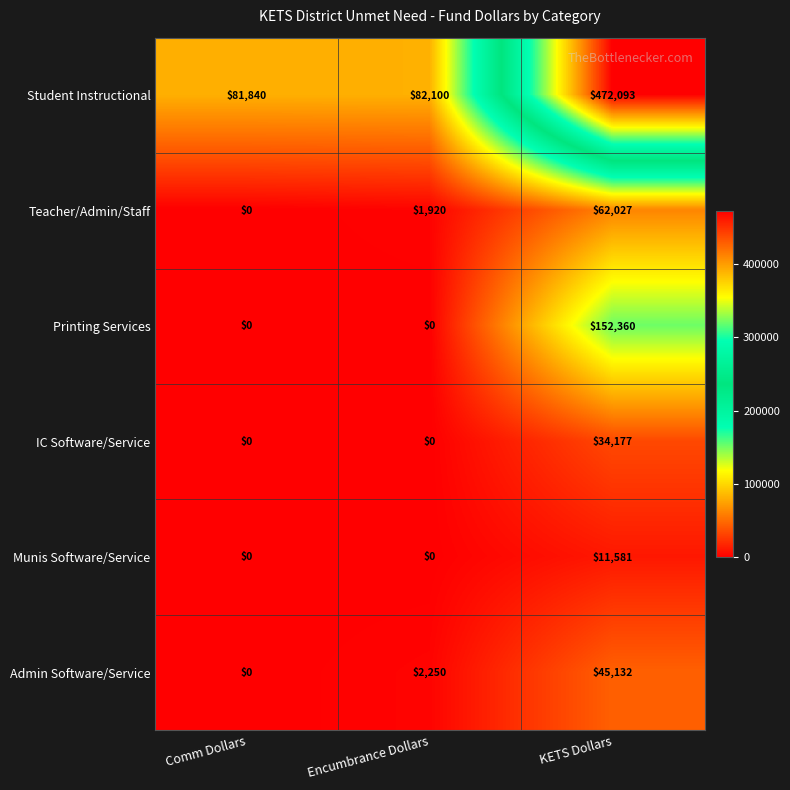

Reading right to left, what are all the values shown in this chart?

Student Instructional: 472093	82100	81840
Teacher/Admin/Staff: 62027	1920	0
Printing Services: 152360	0	0
IC Software/Service: 34177	0	0
Munis Software/Service: 11581	0	0
Admin Software/Service: 45132	2250	0